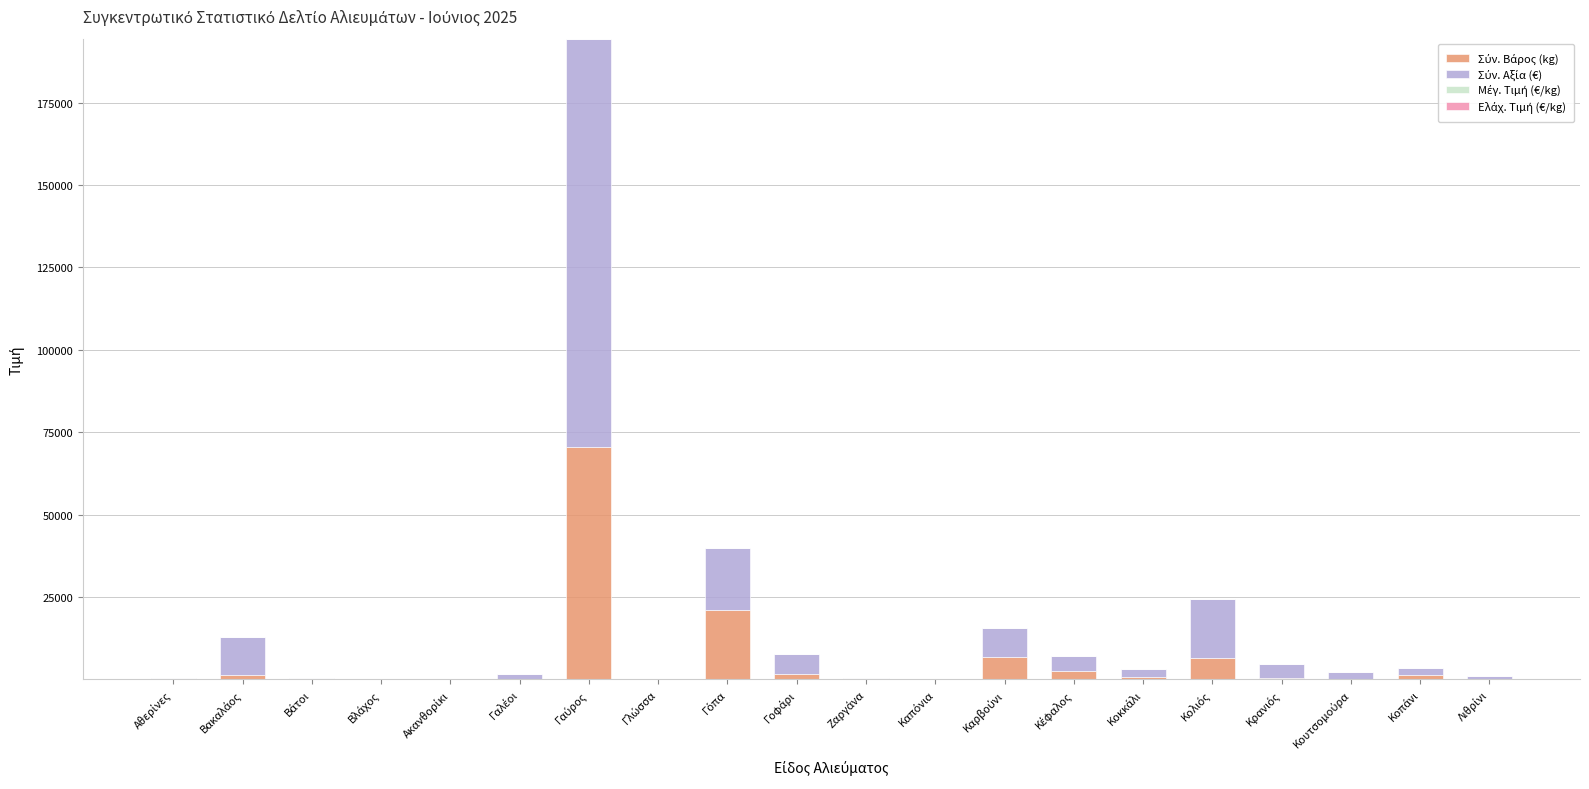

What is the total value across all series at Αθερίνες?

300.5